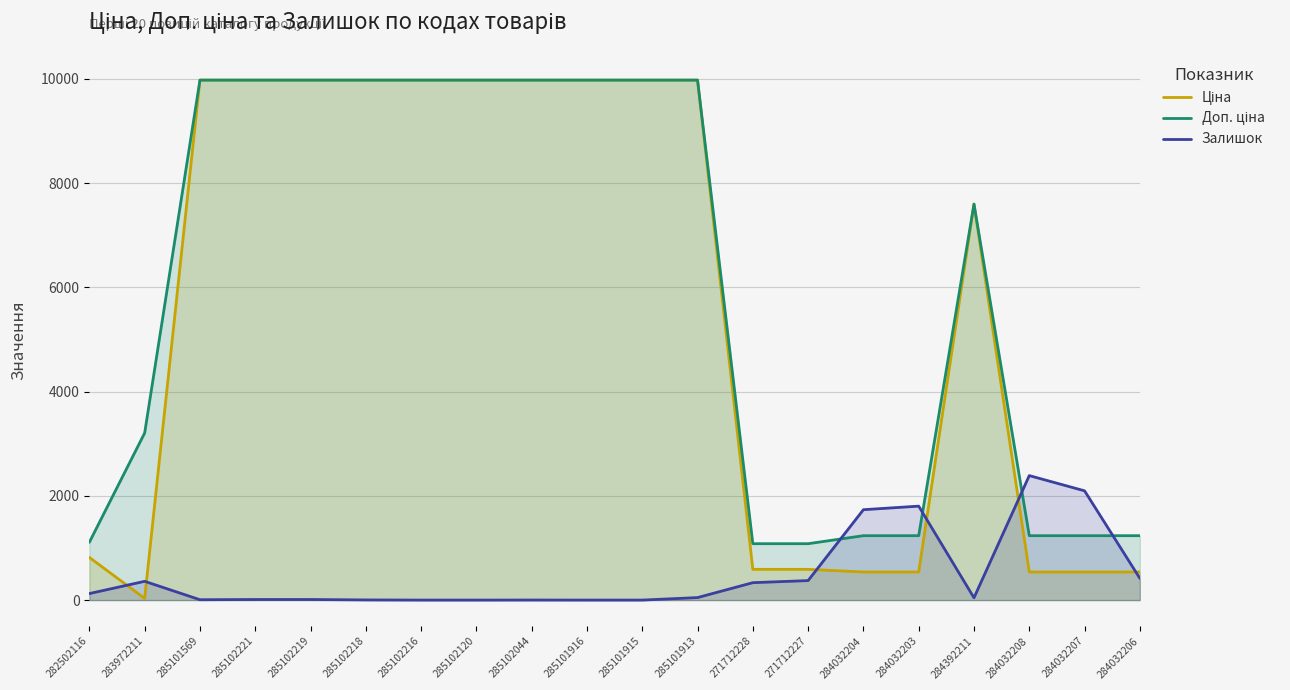

Between 282502116 and 284392211, which is larger?

284392211